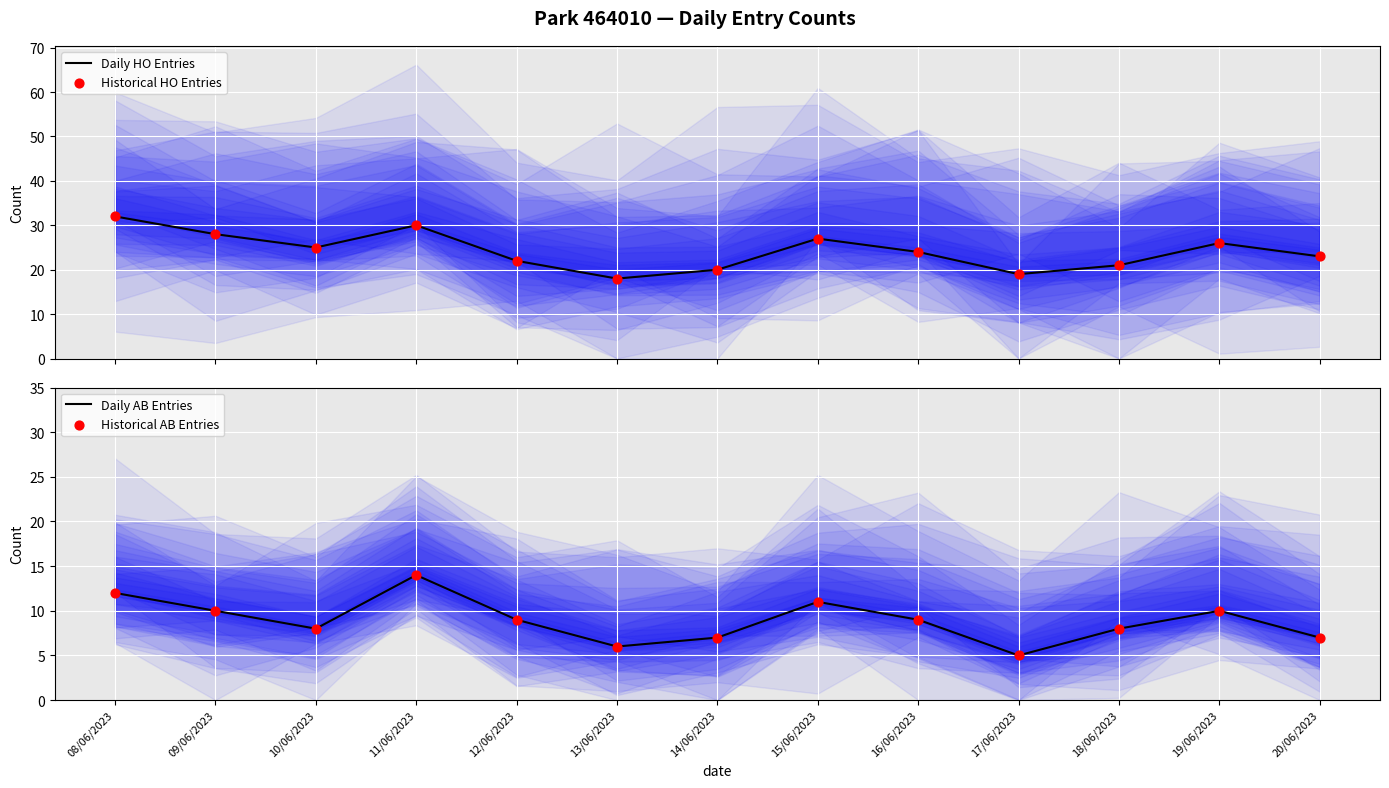

Which series contains the lowest Y value?

Daily AB Entries